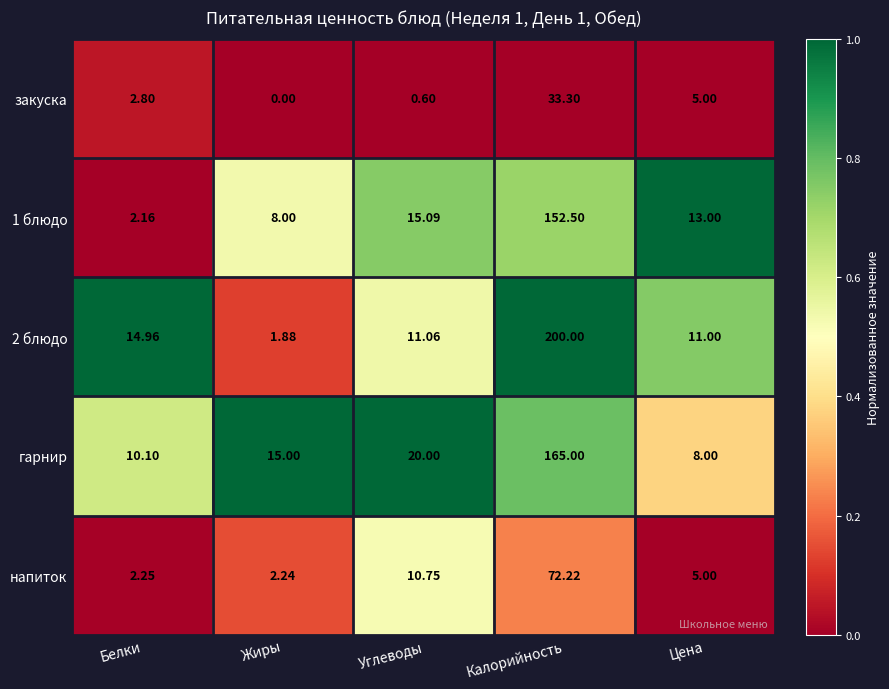

At which category is the sum across all series the highest?

Калорийность